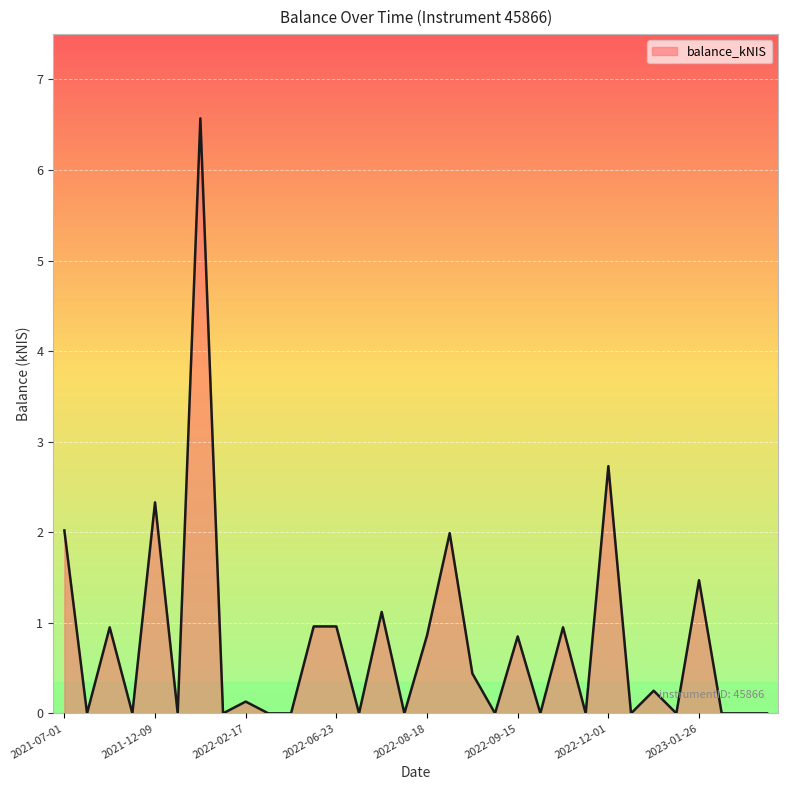

What is the maximum value shown in the chart?

6.6